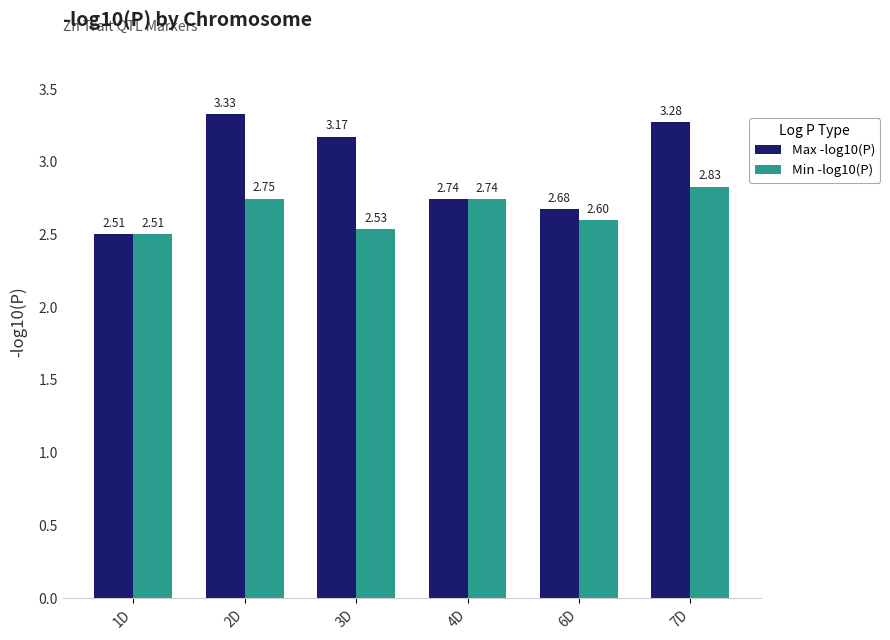

Is the value of Max -log10(P) at 7D greater than the value of Min -log10(P) at 2D?

Yes